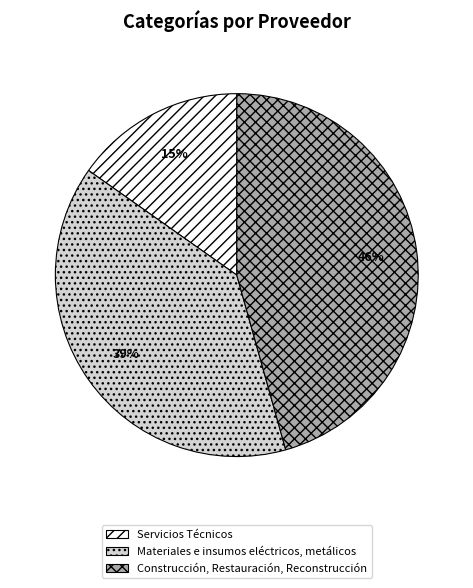

Which has a higher value, Construcción, Restauración, Reconstrucción or Servicios Técnicos?

Construcción, Restauración, Reconstrucción